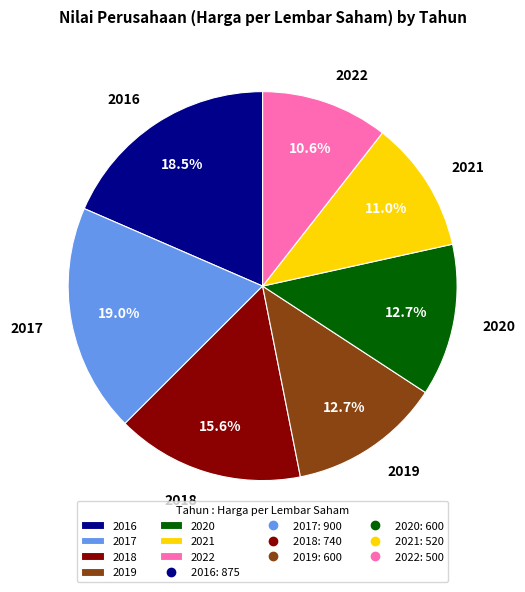

What percentage do 2018 and 2022 together represent?

26.2%